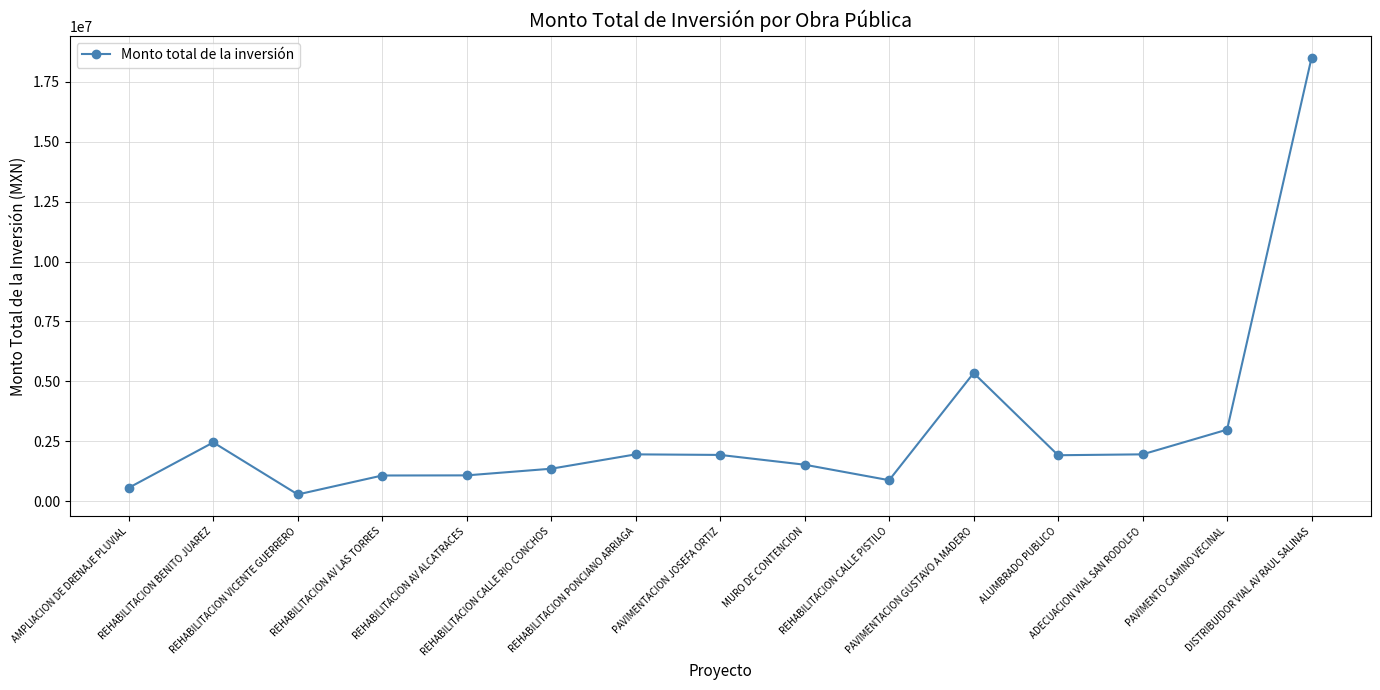

What value does the data have at REHABILITACION VICENTE GUERRERO?

287861.6